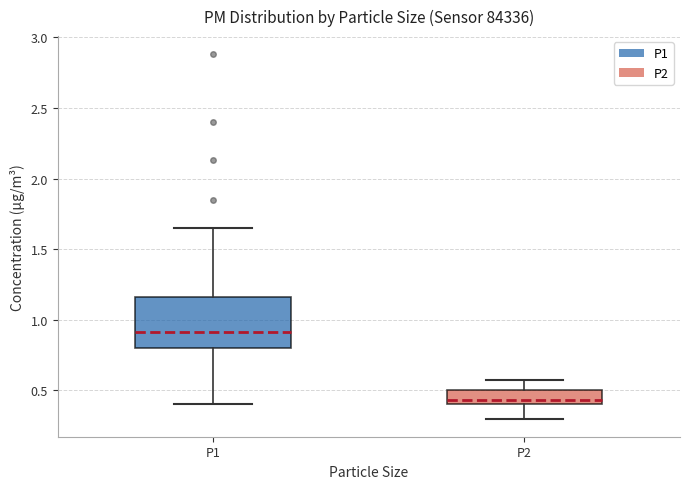

Reading left to right, read every box against the y-axis: the position of its median line, the range the box covers, and the ends of its whiskers. The values are not printed on the chart, so give them approximately, as read against the axis.

P1: median 0.90, box 0.80 to 1.15, whiskers 0.40 to 1.65
P2: median 0.45, box 0.40 to 0.50, whiskers 0.30 to 0.55